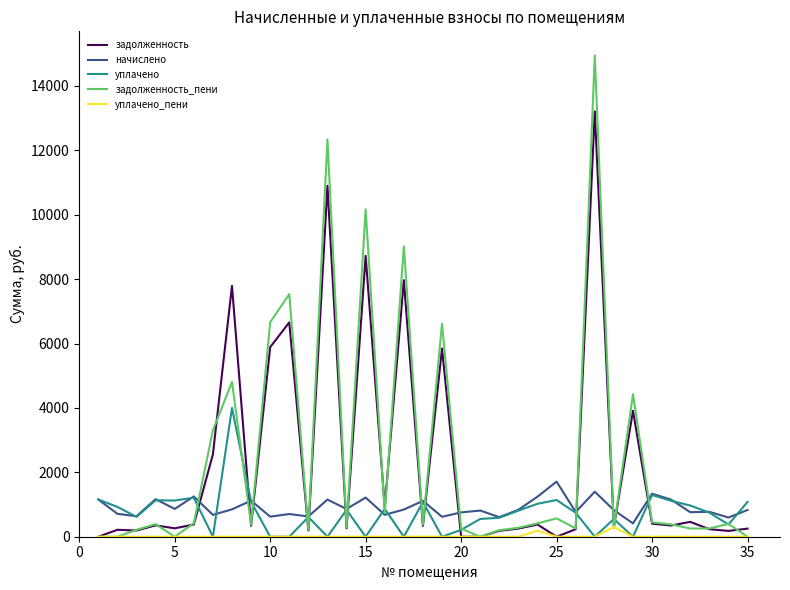

List the series in order of their peak value, lowest first.

уплачено_пени, начислено, уплачено, задолженность, задолженность_пени